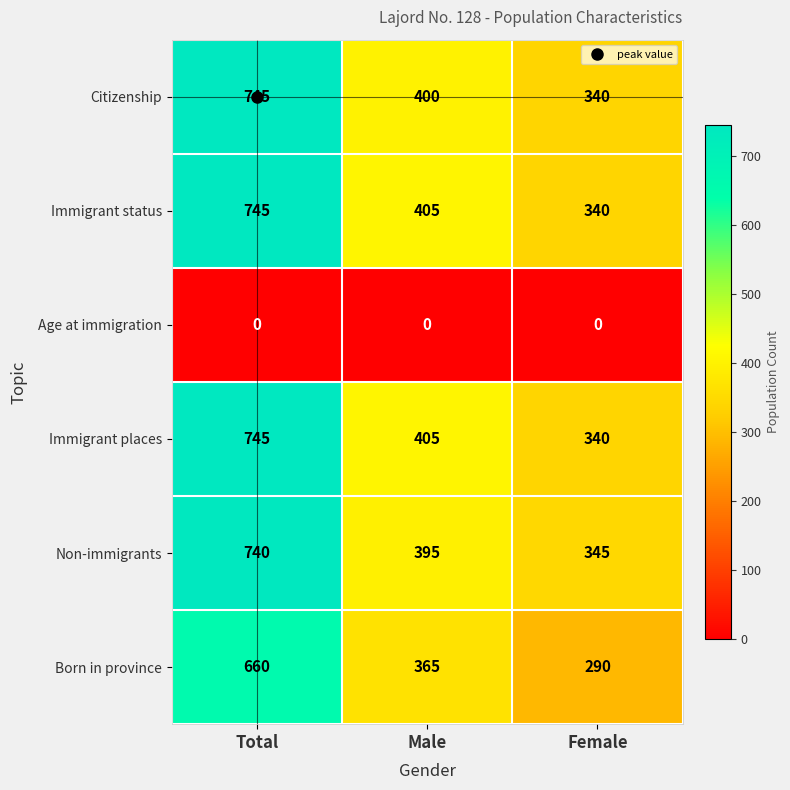

How many data points does each series have?

3